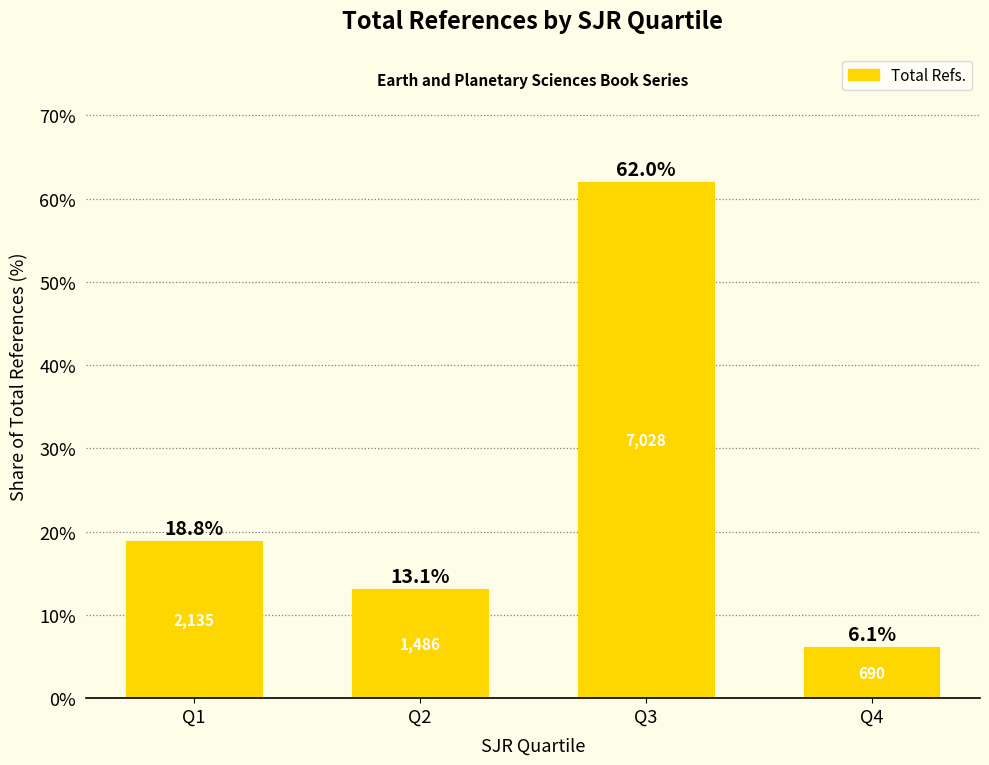

What is the change in value from Q3 to Q4?

-55.9